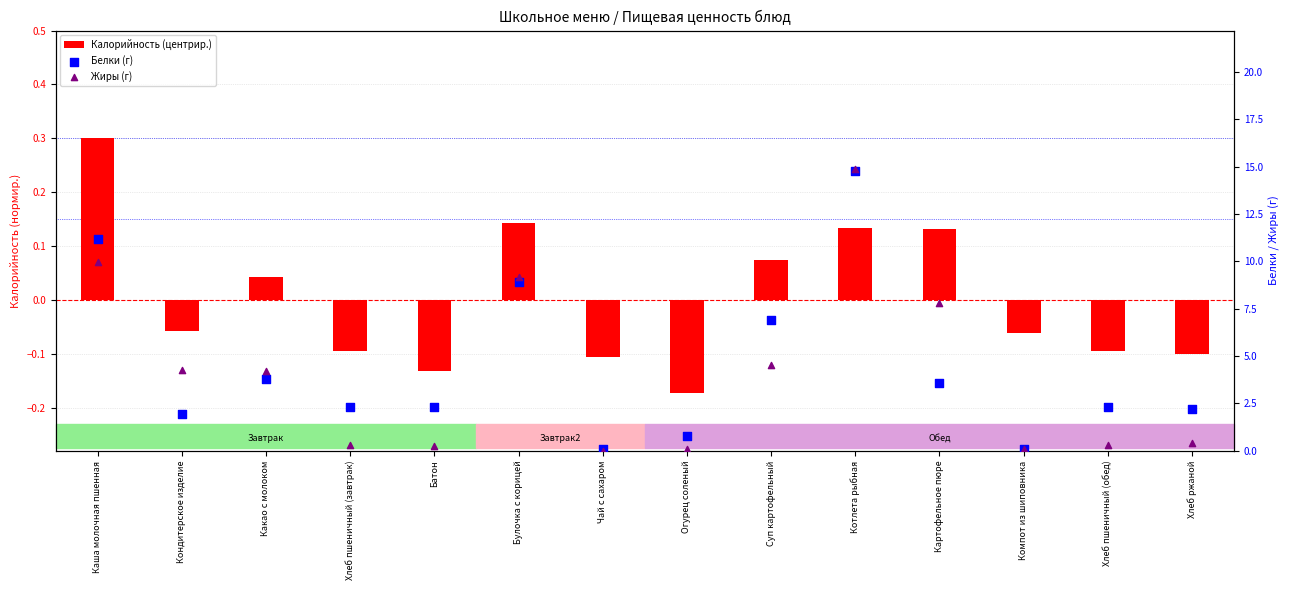

At how many categories does at least one series exceed 5?

5